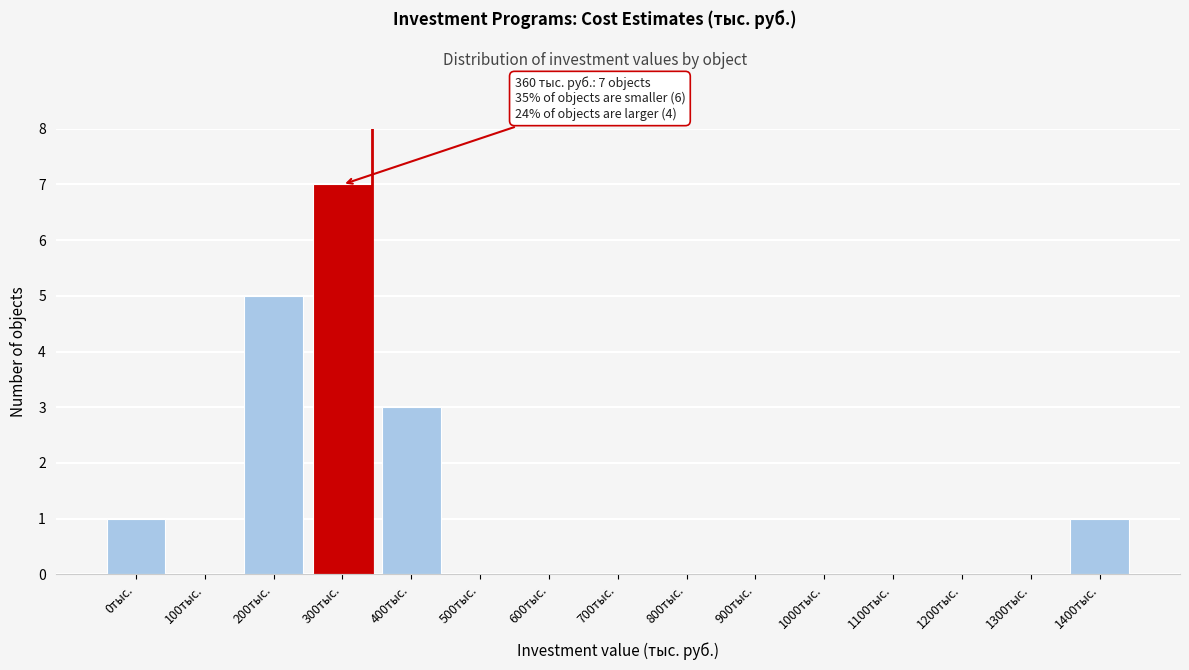

Reading left to right, transcribe all the data shown in this chart.

0тыс.=1	100тыс.=0	200тыс.=5	300тыс.=7	400тыс.=3	500тыс.=0	600тыс.=0	700тыс.=0	800тыс.=0	900тыс.=0	1000тыс.=0	1100тыс.=0	1200тыс.=0	1300тыс.=0	1400тыс.=1